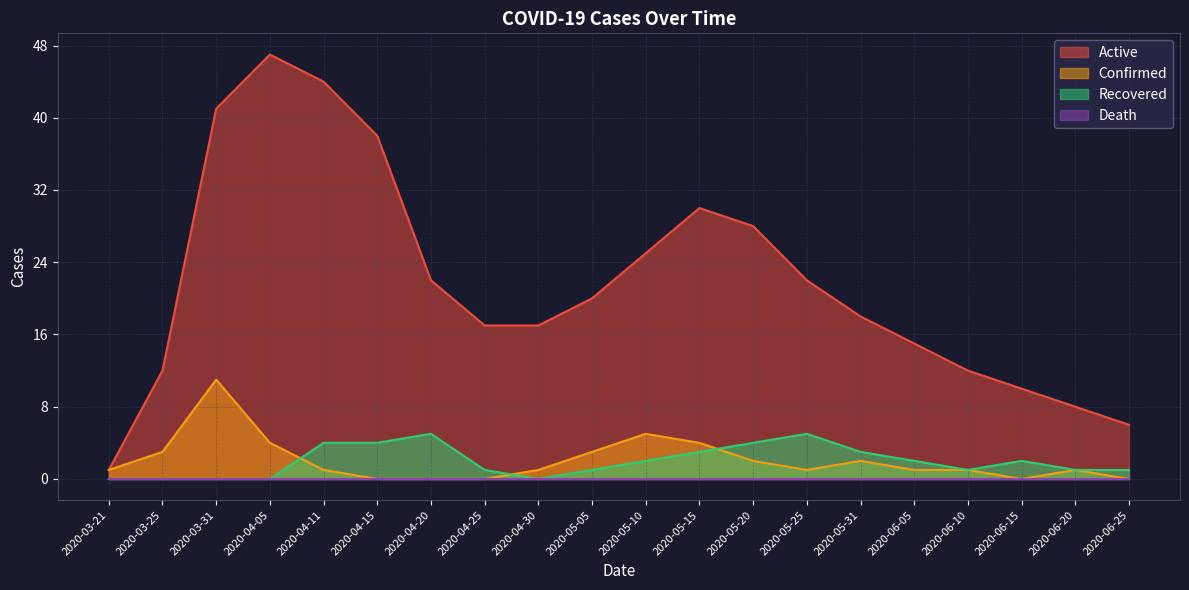

What is the sum of all Confirmed values?

41